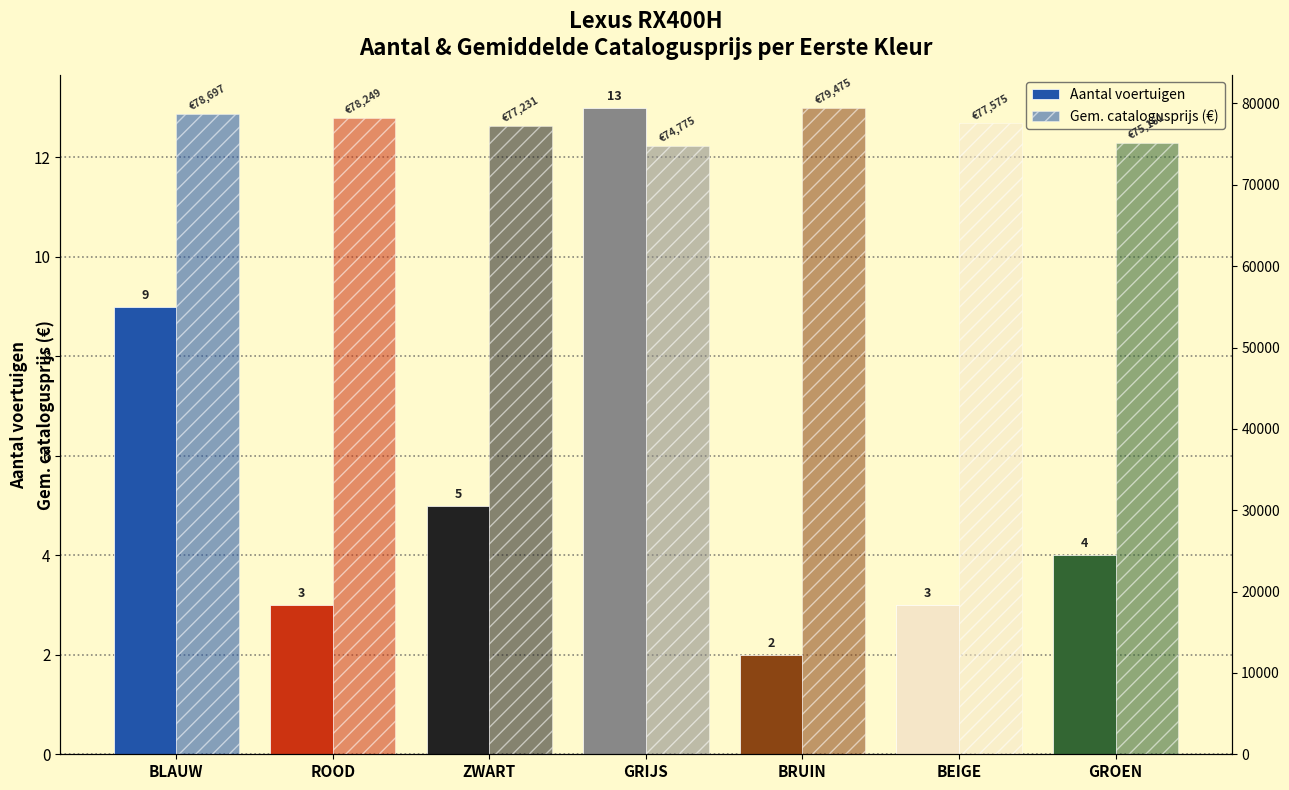

Reading left to right, extract all data points from this chart.

Aantal voertuigen: BLAUW=9	ROOD=3	ZWART=5	GRIJS=13	BRUIN=2	BEIGE=3	GROEN=4
Gem. catalogusprijs (€): BLAUW=78697	ROOD=78249	ZWART=77231	GRIJS=74775	BRUIN=79475	BEIGE=77575	GROEN=75161